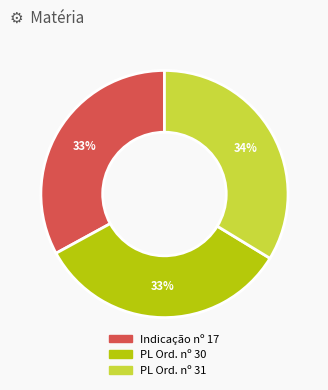

Is there a majority slice in this chart?

No